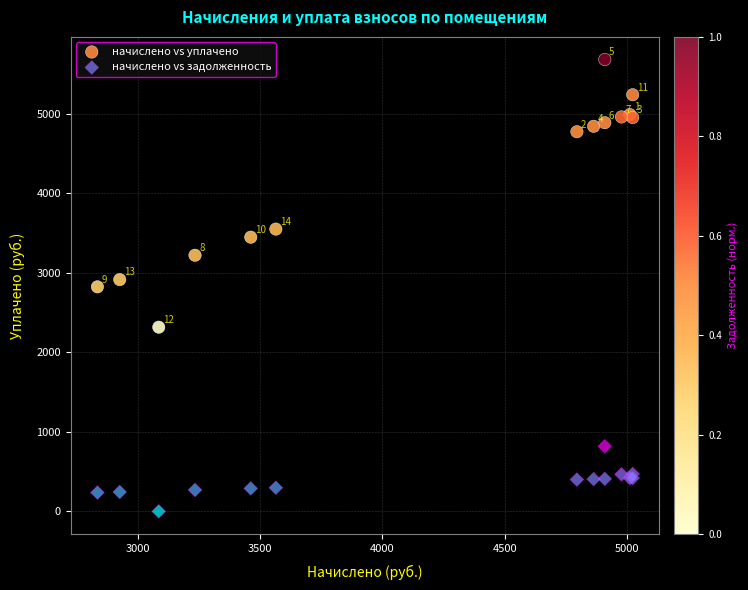

Which series reaches the minimum Y coordinate?

начислено vs задолженность